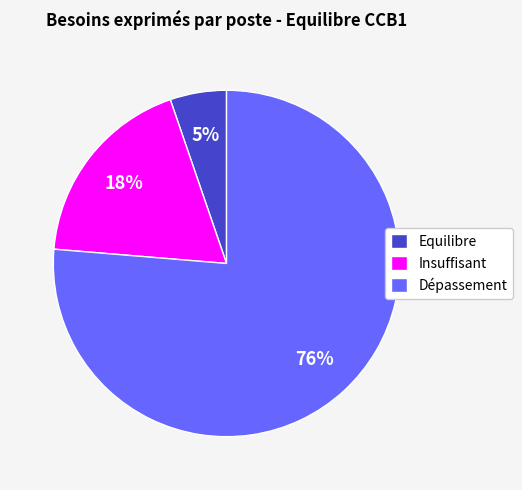

To the nearest percent, what portion does Insuffisant represent?

18%